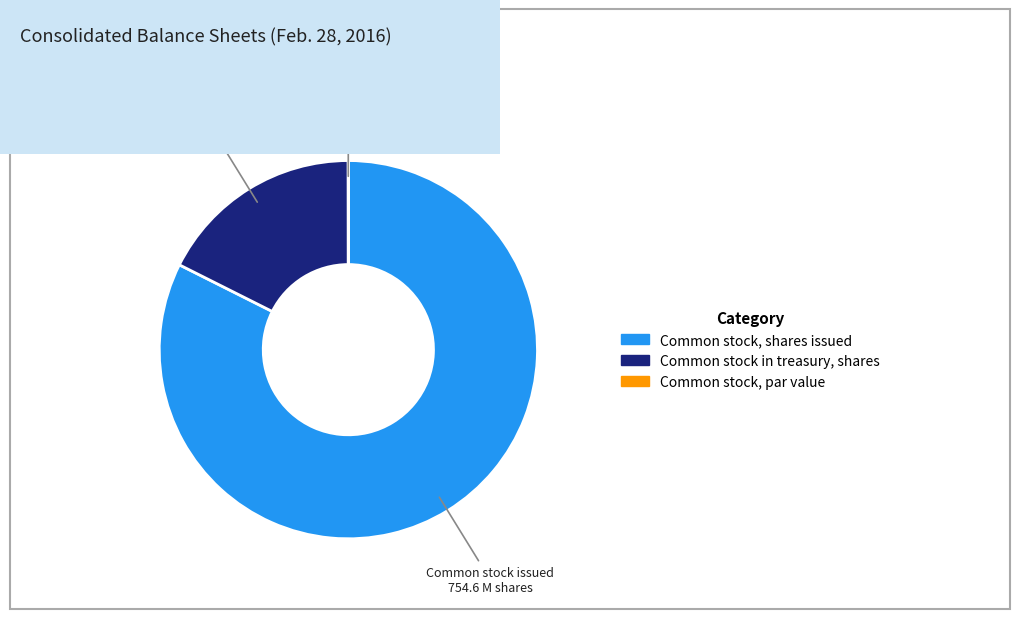

Is it true that Common stock, shares issued is 82% of the pie?

True